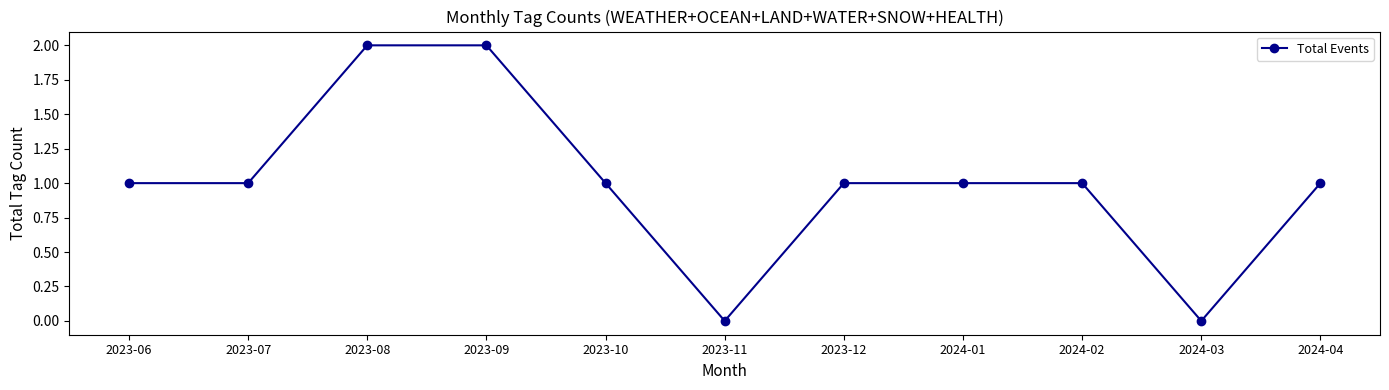

The value at 2024-02 is 0. True or false?

False